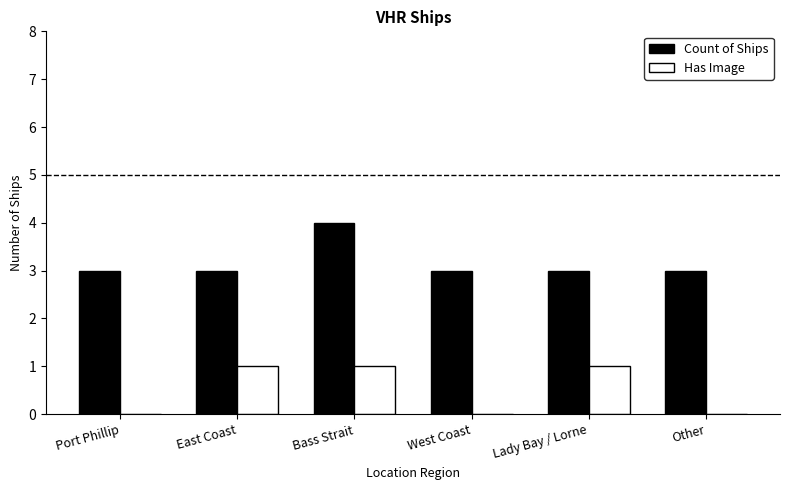

What is the sum of the Has Image values at West Coast and Bass Strait?

1